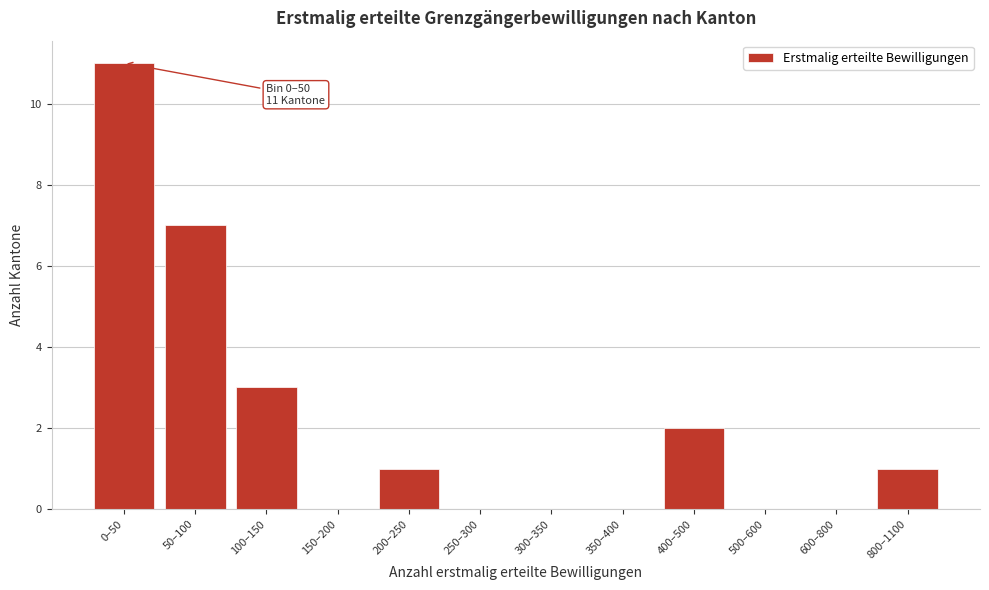

Reading left to right, what are all the values shown in this chart?

0–50=11	50–100=7	100–150=3	150–200=0	200–250=1	250–300=0	300–350=0	350–400=0	400–500=2	500–600=0	600–800=0	800–1100=1